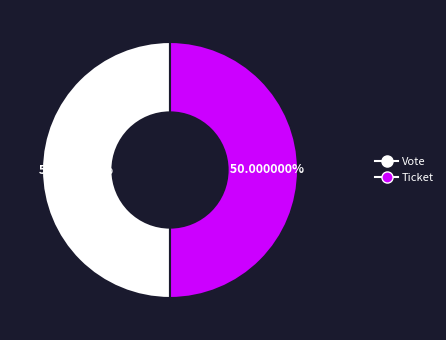

What is the ratio of the value at Vote to the value at Ticket?

1.0